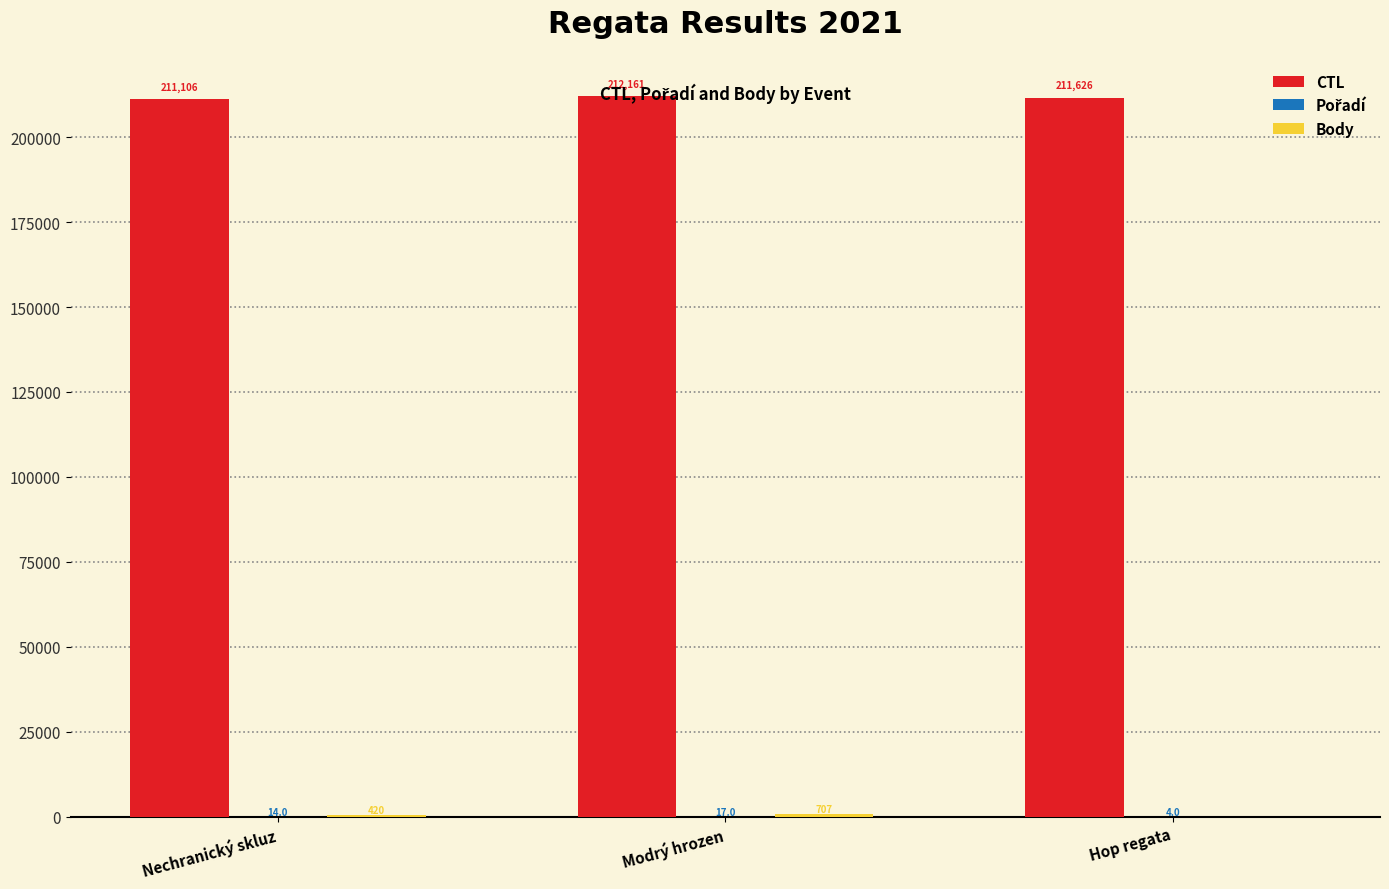

Which series has the largest total across all categories?

CTL